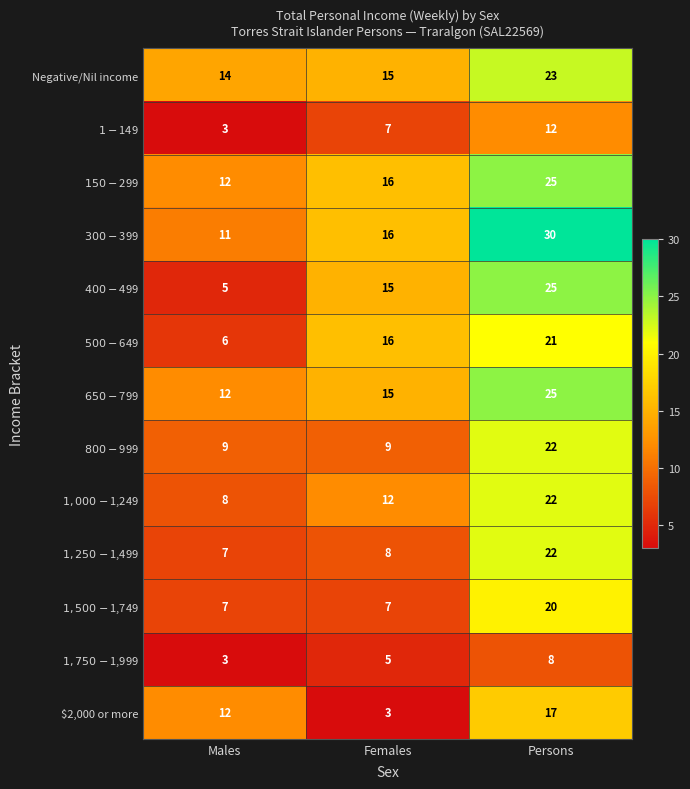

Which series has the widest spread of values?

$400-$499